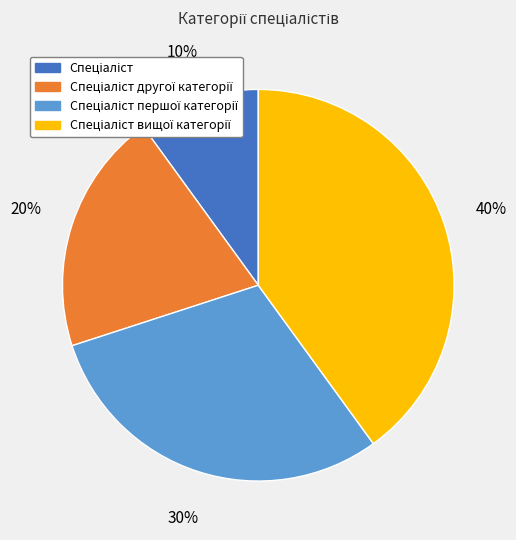

To the nearest percent, what is the difference between the largest and smallest slice percentages?

30%